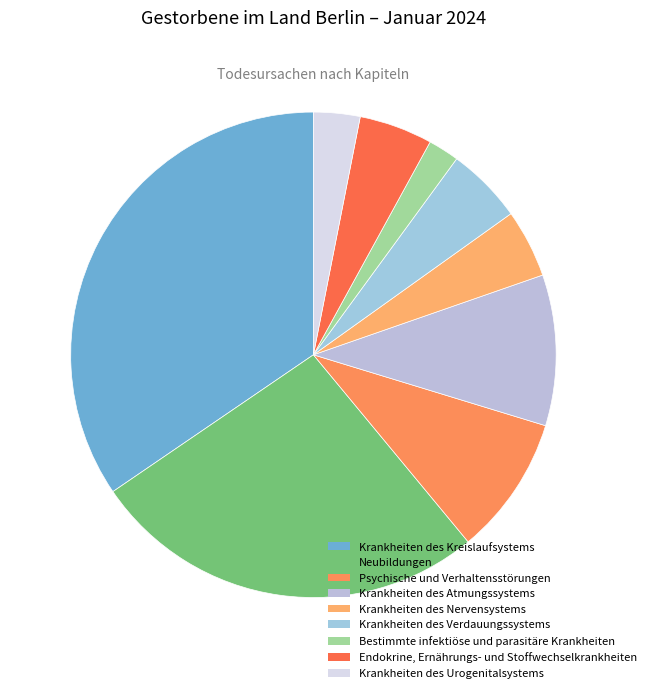

Count the number of slices in the pie.

9